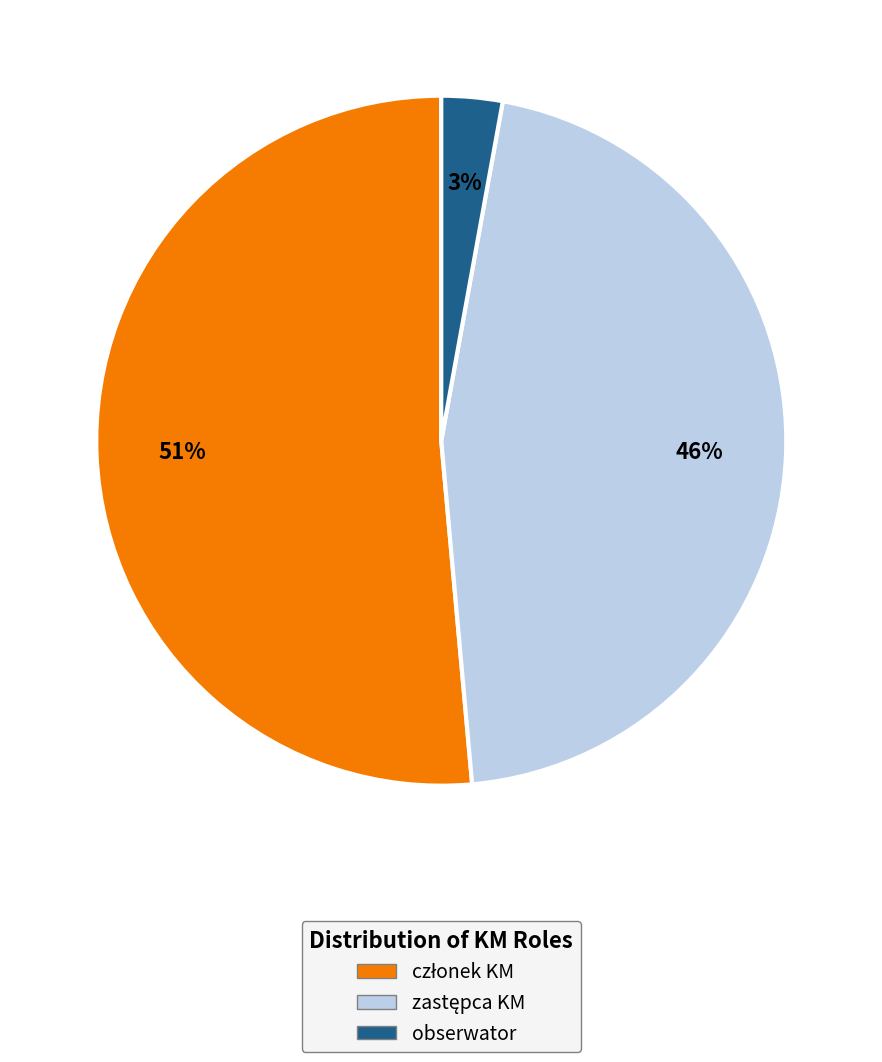

Is it true that obserwator is 3% of the pie?

True